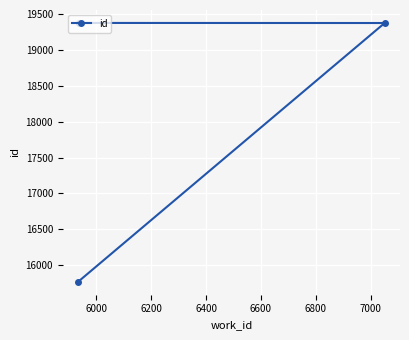

What is the value of the 1st point from the left?

15767